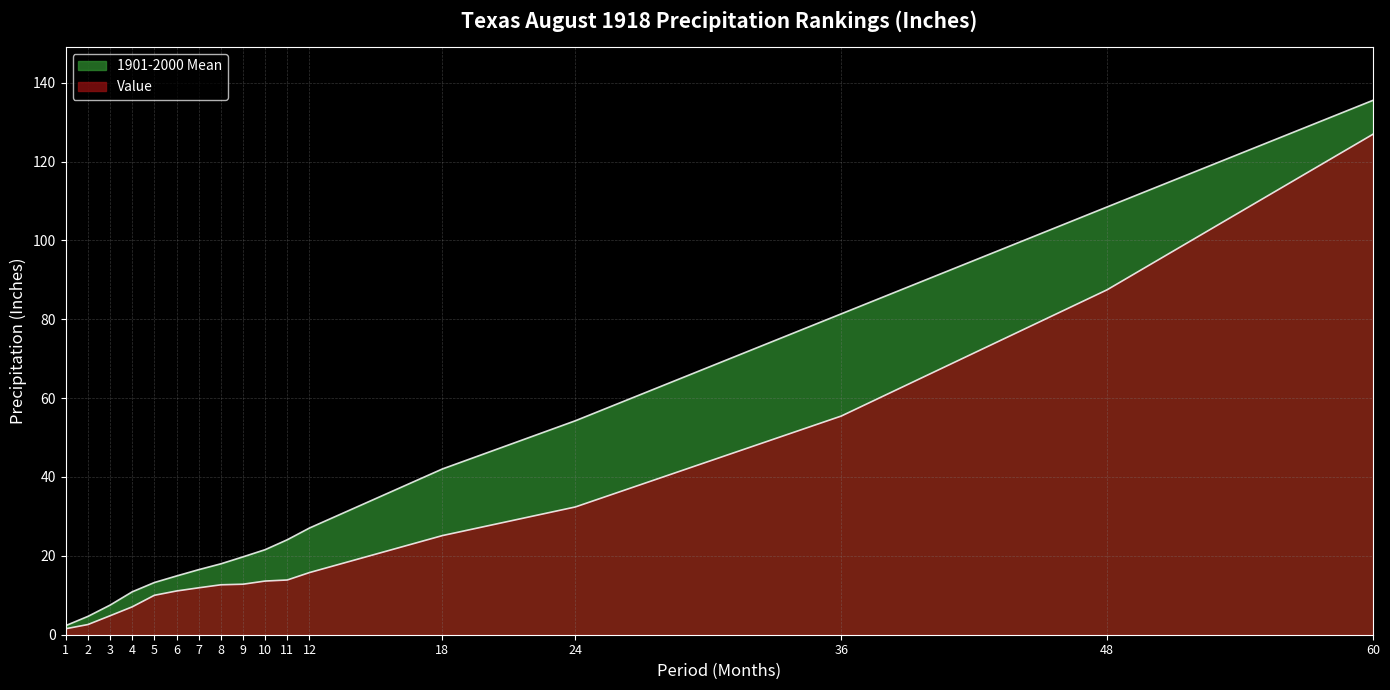

Which label corresponds to the smallest value in the chart?

1